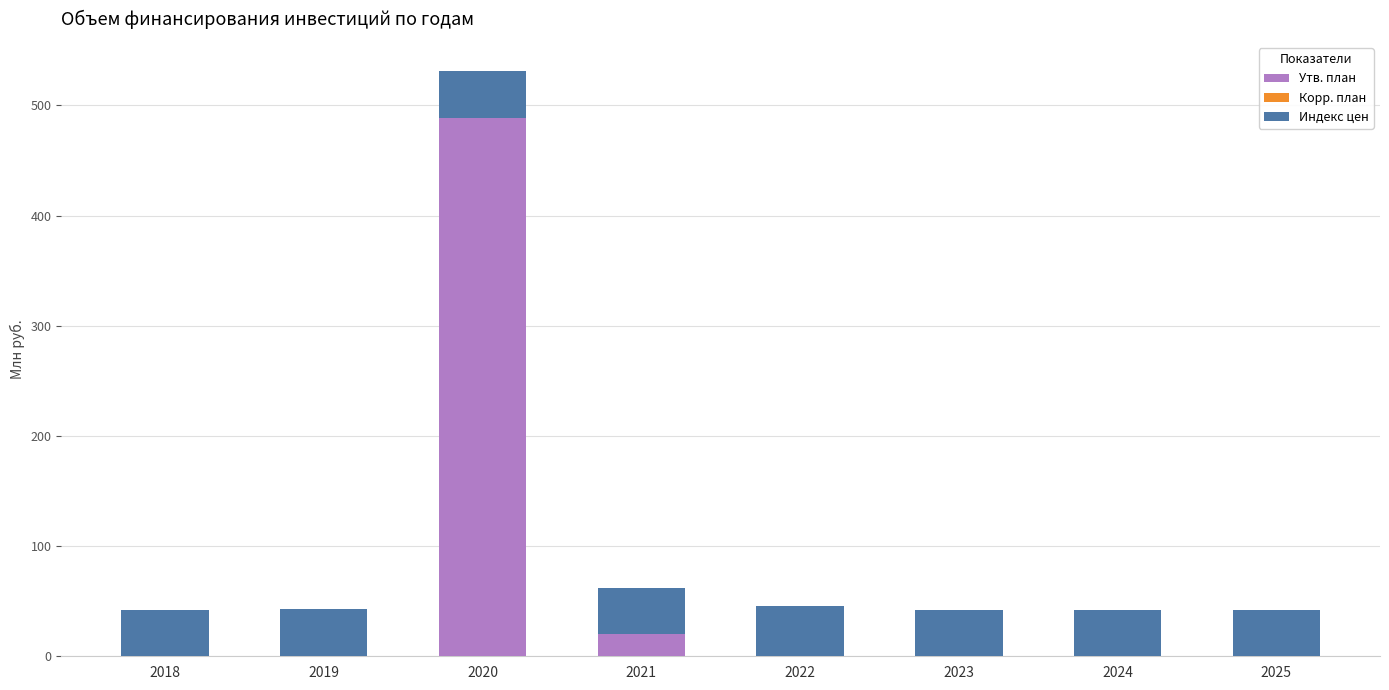

The value of Утв. план at 2018 is 0.0. True or false?

True